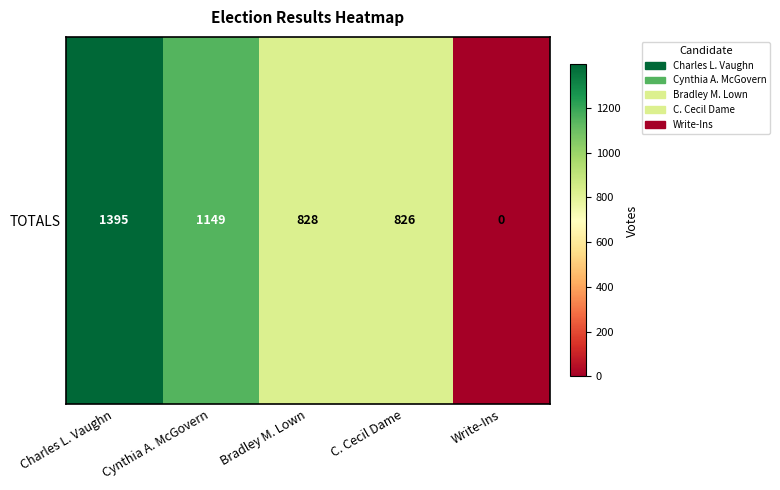

Reading left to right, list all the values displayed in this chart.

1395	1149	828	826	0